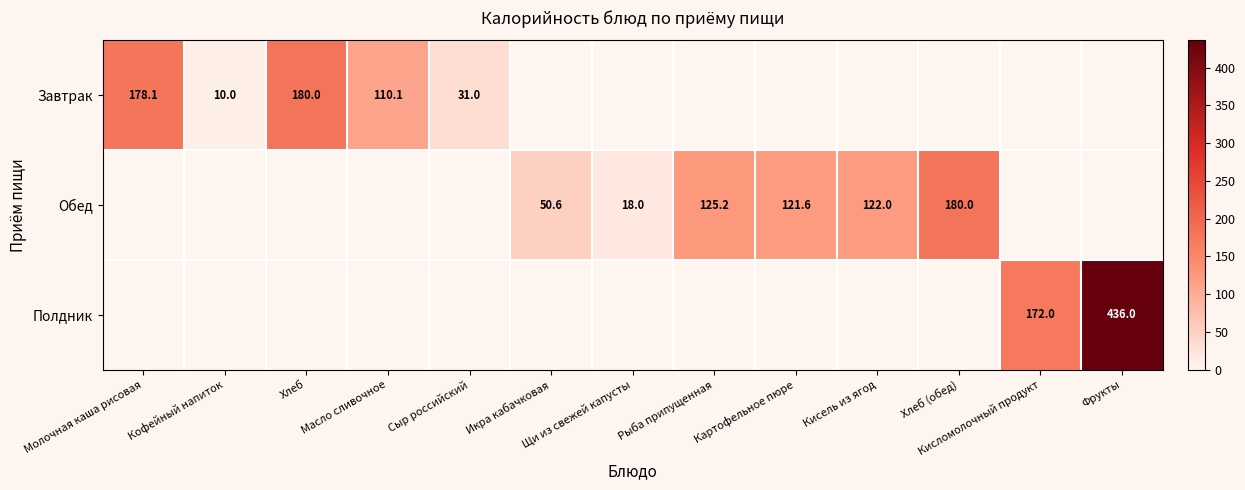

The value of Полдник at Фрукты is 755.7. True or false?

False